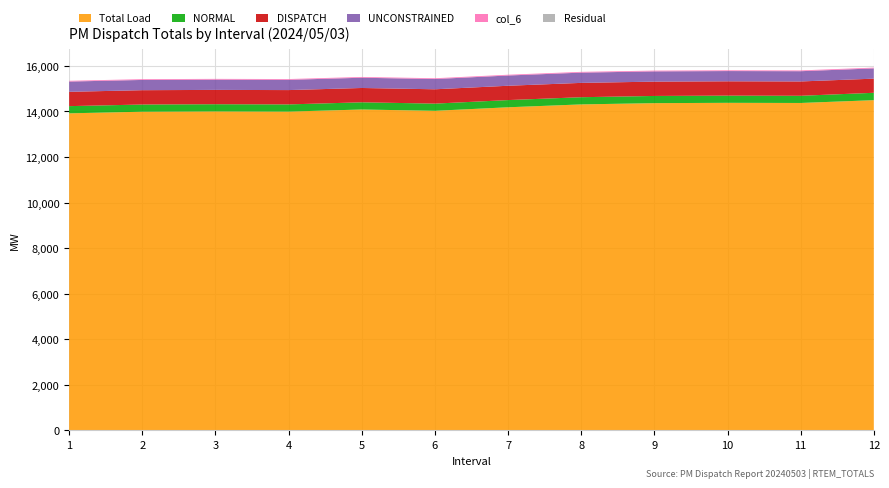

Reading left to right, what are all the values shown in this chart?

Total Load: 13918.6	13989.9	14002.7	13994.6	14086.9	14029.6	14184.5	14310.8	14366.0	14380.0	14373.6	14496.6
NORMAL: 316.0	316.0	316.0	316.0	316.0	316.0	316.0	316.0	316.0	316.0	316.0	323.9
DISPATCH: 629.0	629.0	629.0	629.0	629.0	629.0	629.0	629.0	629.0	629.0	629.0	621.1
UNCONSTRAINED: 450.0	450.0	450.0	450.0	450.0	450.0	450.0	450.0	450.0	450.0	450.0	450.0
col_6: 34.0	34.0	34.0	34.0	34.0	34.0	34.0	34.0	34.0	34.0	34.0	34.0
Residual: 0.0	0.0	0.0	0.0	0.0	0.0	0.0	0.0	0.0	0.0	0.0	0.0